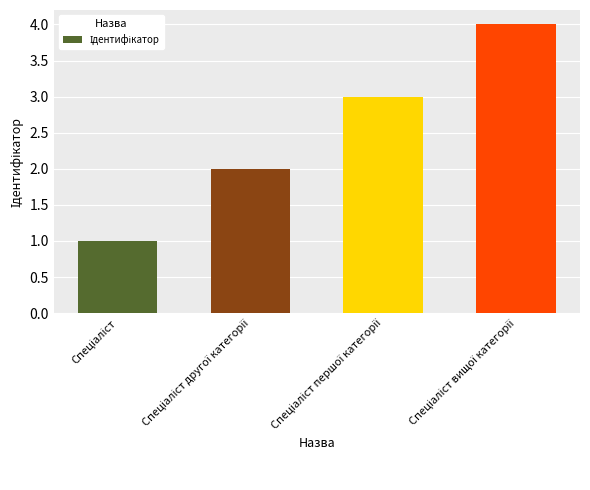

What is the maximum value shown in the chart?

4